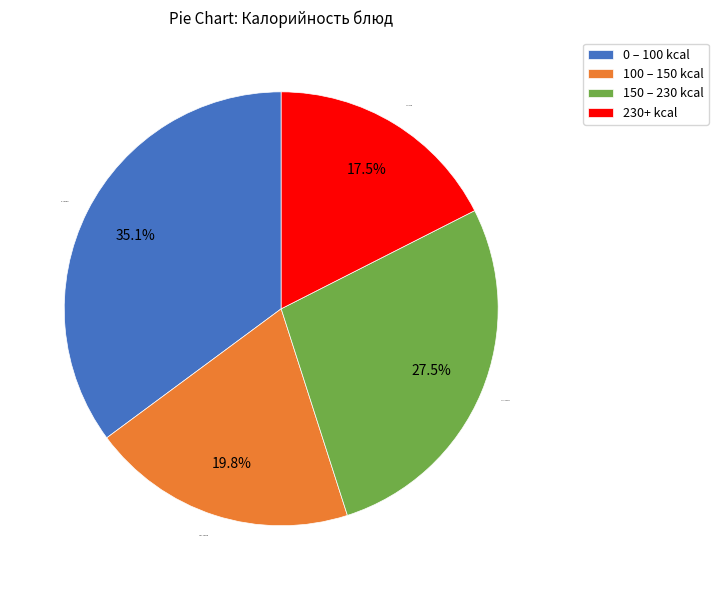

Does 100 – 150 kcal represent more than half of the total?

No